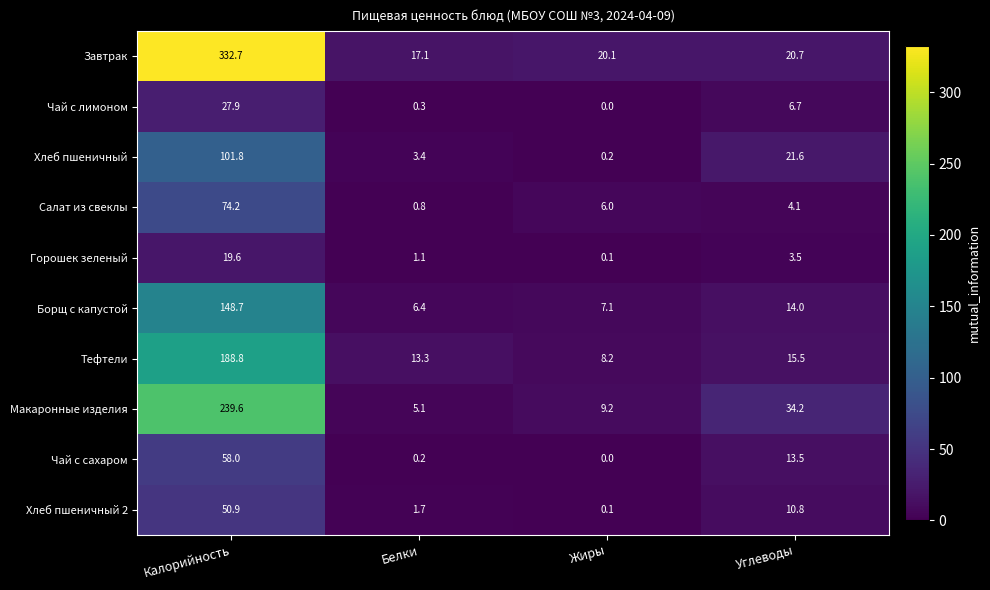

What is the difference between the maximum and minimum values in the Борщ с капустой series?

142.3